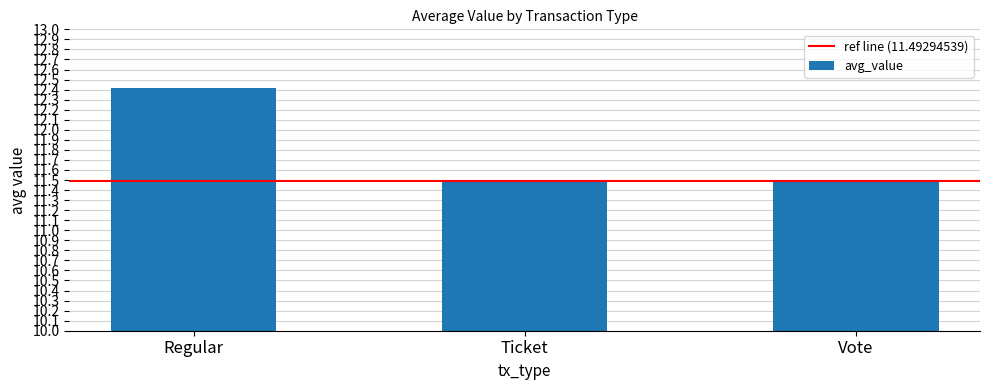

Reading left to right, list all the values displayed in this chart.

Regular=12.4	Ticket=11.5	Vote=11.5